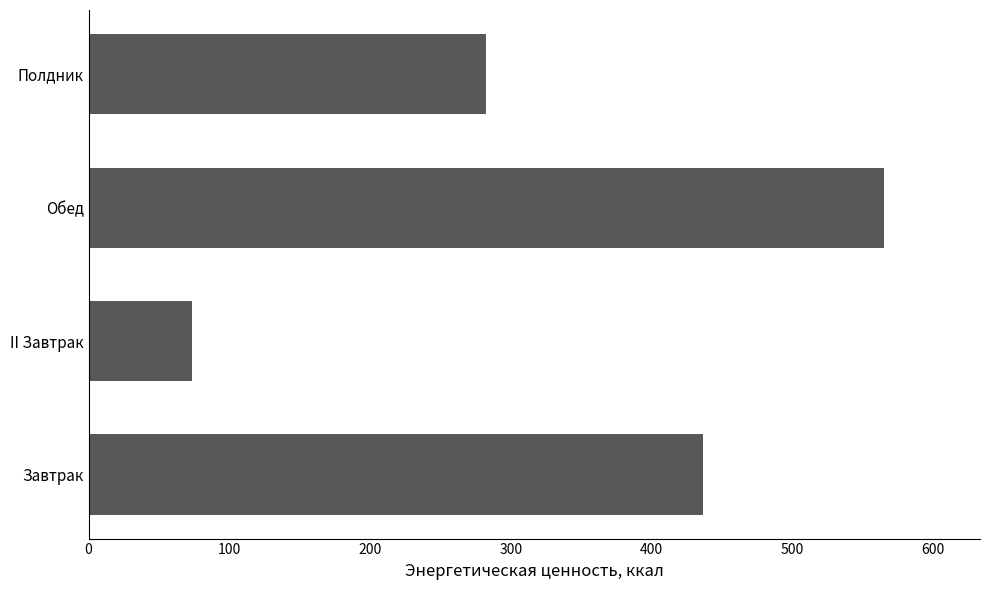

True or false: the data shows 436.5 at Завтрак.

True